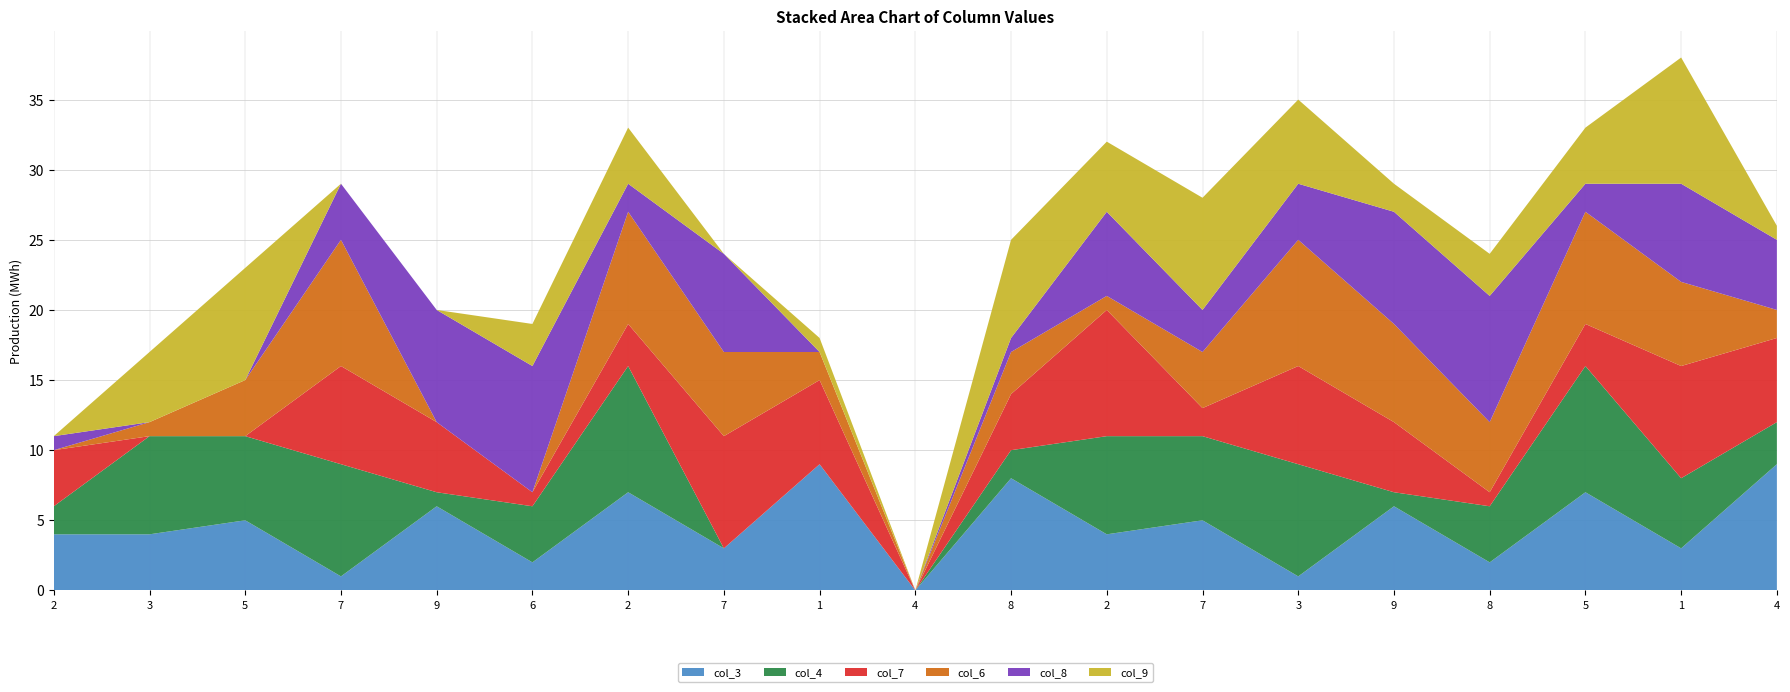

Reading left to right, extract all data points from this chart.

col_3: 4	4	5	1	6	2	7	3	9	0	8	4	5	1	6	2	7	3	9
col_4: 2	7	6	8	1	4	9	0	0	0	2	7	6	8	1	4	9	5	3
col_7: 4	0	0	7	5	1	3	8	6	0	4	9	2	7	5	1	3	8	6
col_6: 0	1	4	9	0	0	8	6	2	0	3	1	4	9	7	5	8	6	2
col_8: 1	0	0	4	8	9	2	7	0	0	1	6	3	4	8	9	2	7	5
col_9: 0	5	8	0	0	3	4	0	1	0	7	5	8	6	2	3	4	9	1